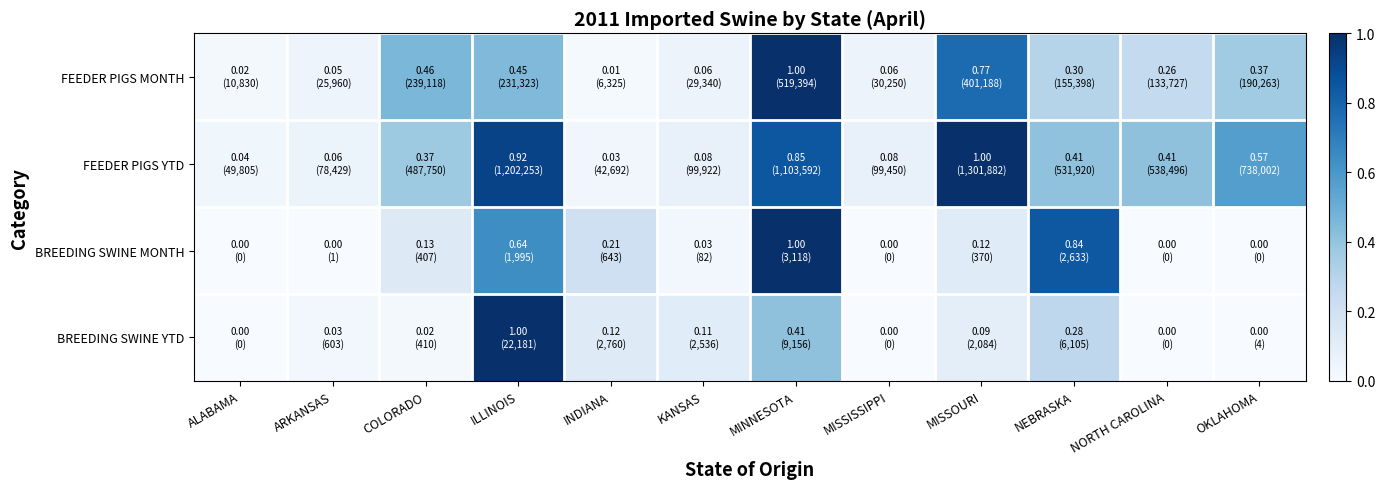

Reading left to right, extract all data points from this chart.

FEEDER PIGS MONTH: ALABAMA=0.0	ARKANSAS=0.0	COLORADO=0.5	ILLINOIS=0.4	INDIANA=0.0	KANSAS=0.1	MINNESOTA=1.0	MISSISSIPPI=0.1	MISSOURI=0.8	NEBRASKA=0.3	NORTH CAROLINA=0.3	OKLAHOMA=0.4
FEEDER PIGS YTD: ALABAMA=0.0	ARKANSAS=0.1	COLORADO=0.4	ILLINOIS=0.9	INDIANA=0.0	KANSAS=0.1	MINNESOTA=0.8	MISSISSIPPI=0.1	MISSOURI=1.0	NEBRASKA=0.4	NORTH CAROLINA=0.4	OKLAHOMA=0.6
BREEDING SWINE MONTH: ALABAMA=0.0	ARKANSAS=0.0	COLORADO=0.1	ILLINOIS=0.6	INDIANA=0.2	KANSAS=0.0	MINNESOTA=1.0	MISSISSIPPI=0.0	MISSOURI=0.1	NEBRASKA=0.8	NORTH CAROLINA=0.0	OKLAHOMA=0.0
BREEDING SWINE YTD: ALABAMA=0.0	ARKANSAS=0.0	COLORADO=0.0	ILLINOIS=1.0	INDIANA=0.1	KANSAS=0.1	MINNESOTA=0.4	MISSISSIPPI=0.0	MISSOURI=0.1	NEBRASKA=0.3	NORTH CAROLINA=0.0	OKLAHOMA=0.0